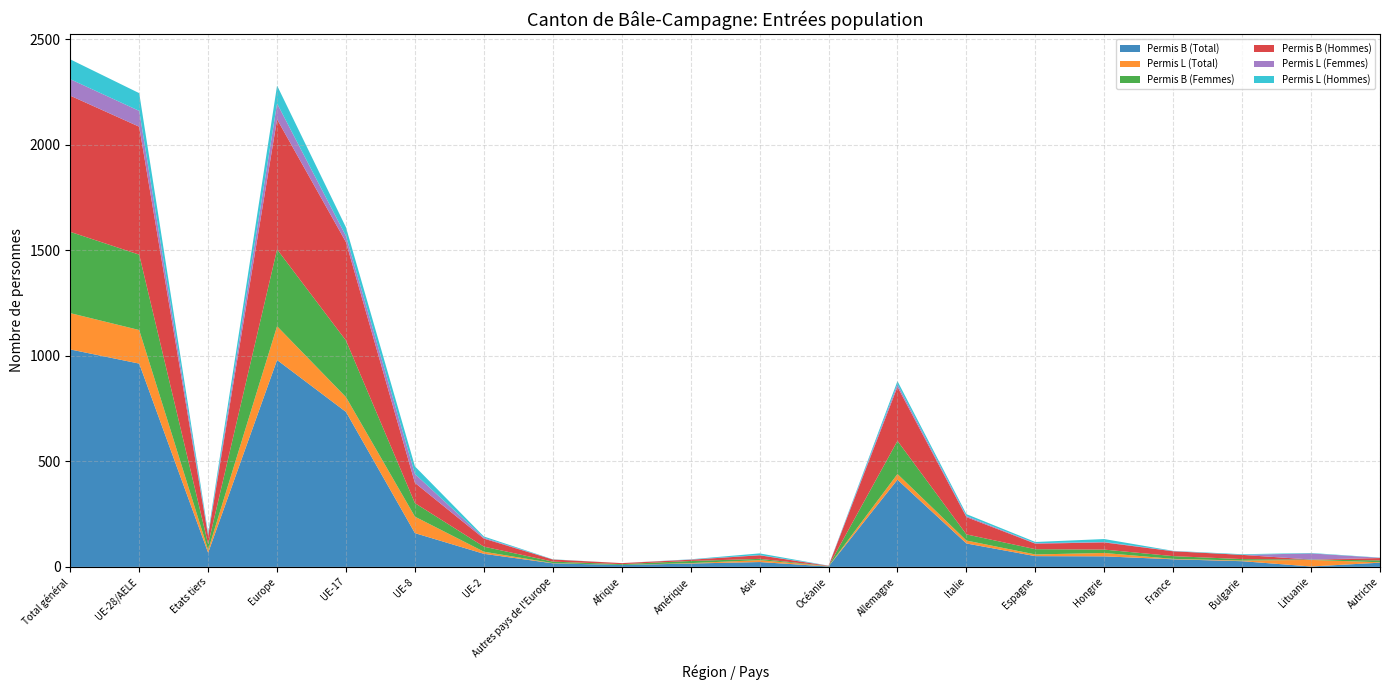

Reading left to right, list all the values displayed in this chart.

Permis B (Total): 1030	963	67	980	734	160	62	17	9	16	23	2	413	111	51	50	36	27	2	20
Permis L (Total): 172	159	13	160	70	78	10	1	0	2	9	1	27	14	8	16	2	3	31	2
Permis B (Femmes): 385	357	28	364	268	64	24	7	4	10	6	1	157	29	25	16	13	7	2	9
Permis B (Hommes): 645	606	39	616	466	96	38	10	5	6	17	1	256	82	26	34	23	20	0	11
Permis L (Femmes): 78	75	3	75	29	42	4	0	0	1	1	1	12	5	2	2	1	0	29	1
Permis L (Hommes): 94	84	10	85	41	36	6	1	0	1	8	0	15	9	6	14	1	3	2	1